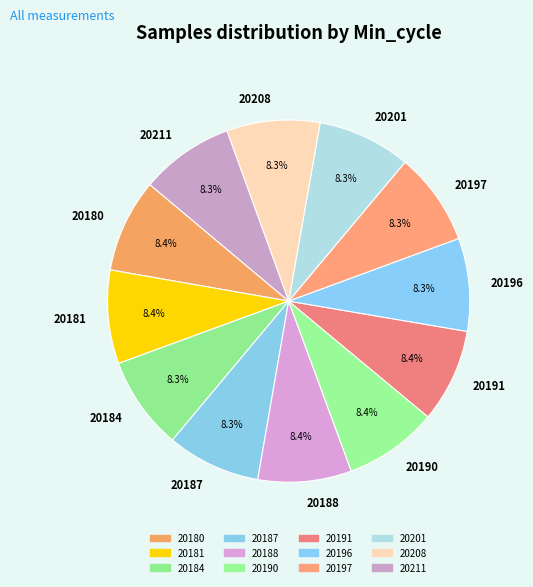

Approximately how many times larger is the value at 20188 compared to 20181?

1.0